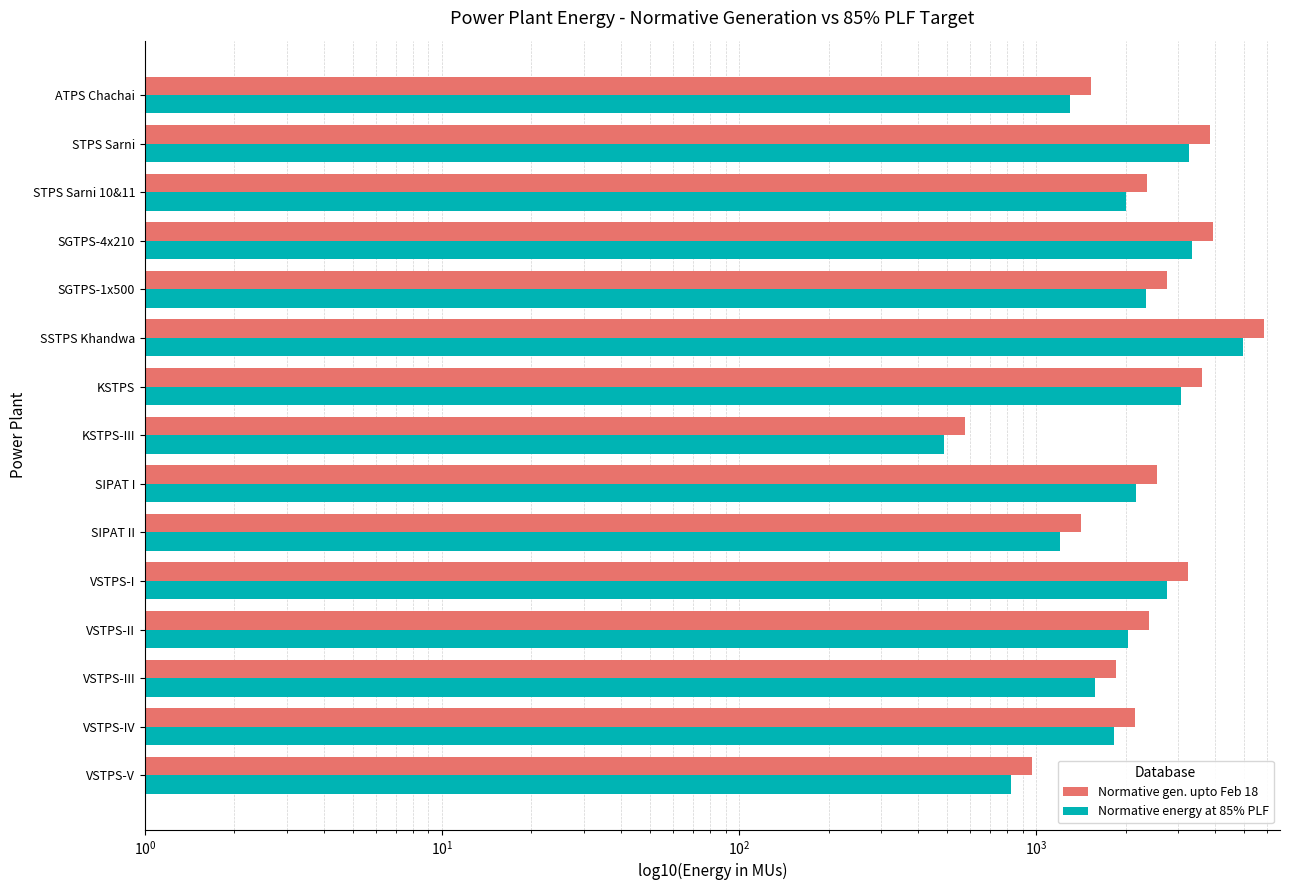

What is the sum of all Normative energy at 85% PLF values?

33113.8